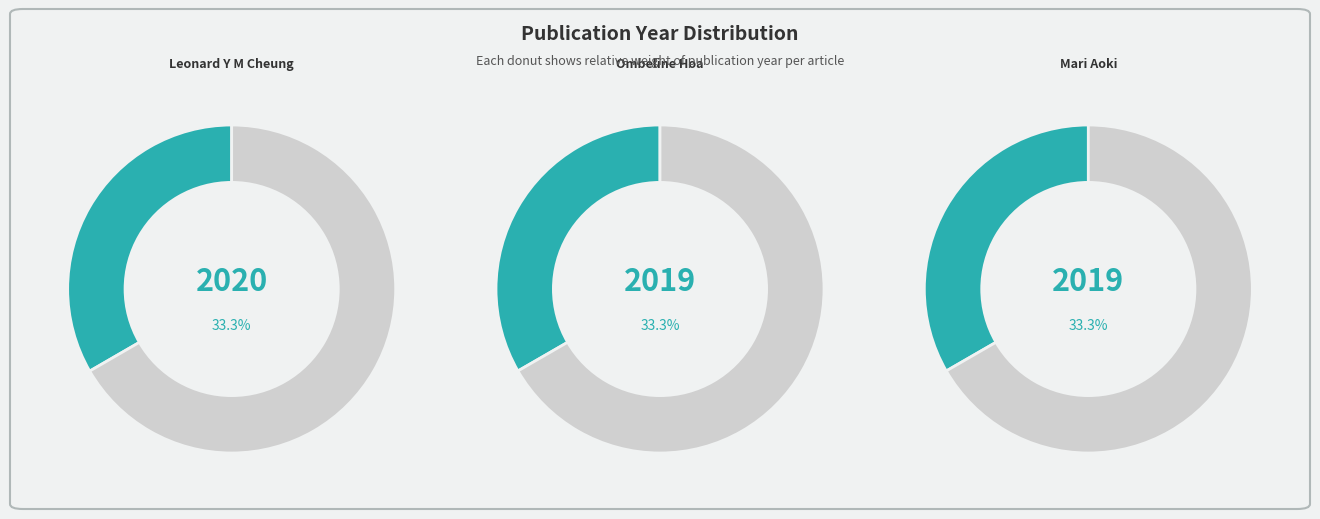

Count the number of slices in the pie.

3